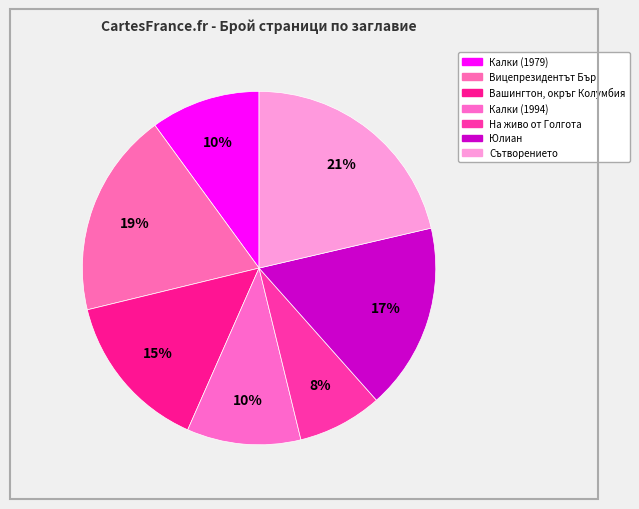

How many slices are in this pie chart?

7